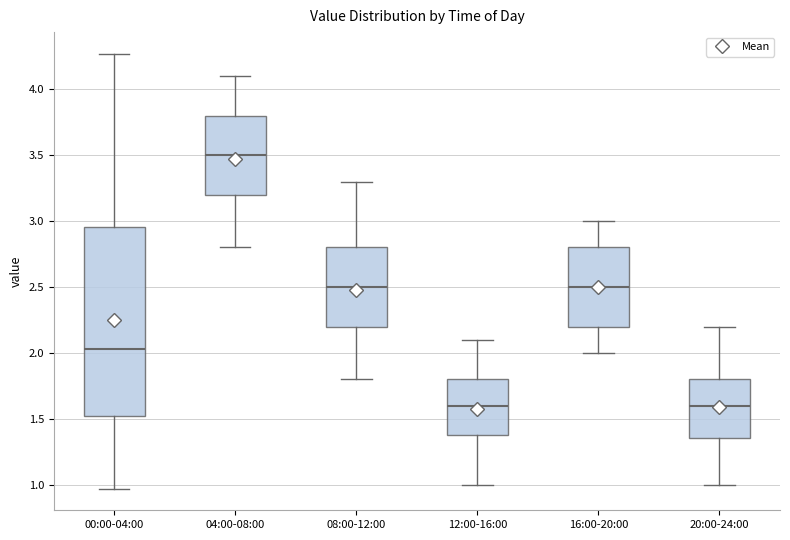

Where does the median line of the box for 08:00-12:00 sit on the y-axis? The values are not printed on the chart, so give them approximately, as read against the axis.

2.50